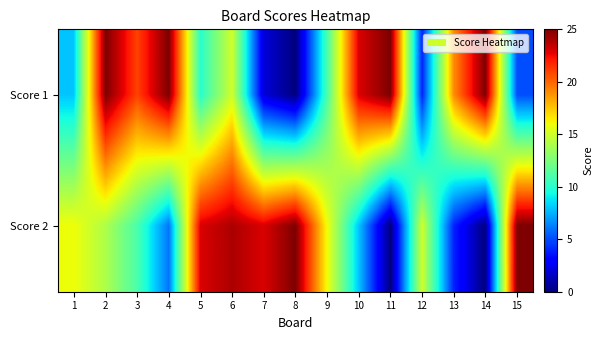

Reading right to left, list all the values displayed in this chart.

Score 1: 15=5	14=25	13=19	12=4	11=25	10=23	9=11	8=0	7=2	6=15	5=10	4=25	3=21	2=25	1=8
Score 2: 15=25	14=0	13=4	12=15	11=0	10=8	9=16	8=25	7=23	6=24	5=23	4=6	3=11	2=14	1=16